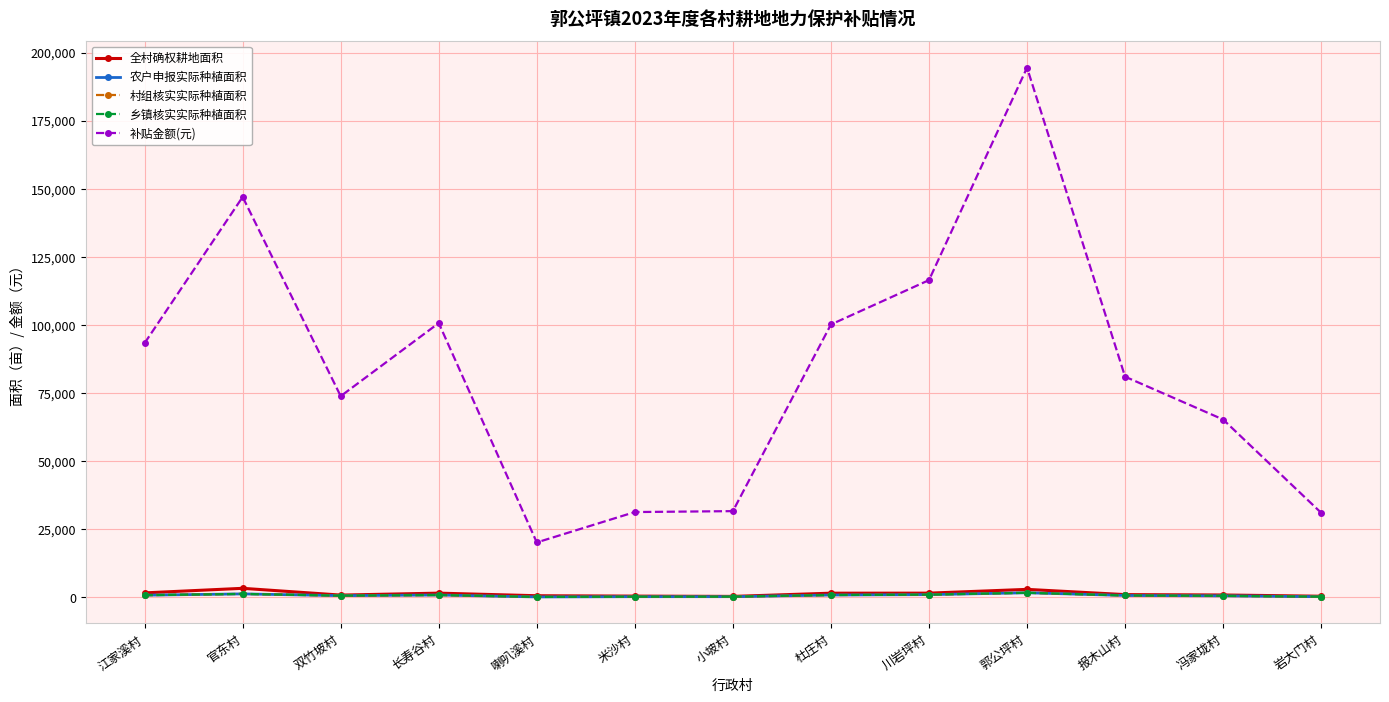

What is the difference between the maximum and minimum values in the 全村确权耕地面积 series?

2968.0